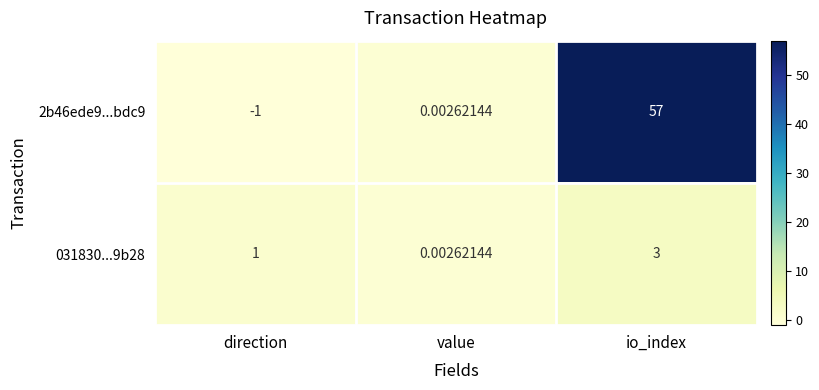

At io_index, list the series in order from smallest to largest.

031830...9b28, 2b46ede9...bdc9